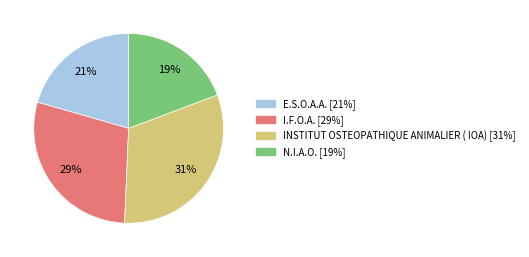

What percentage is the I.F.O.A. slice, to the nearest percent?

29%